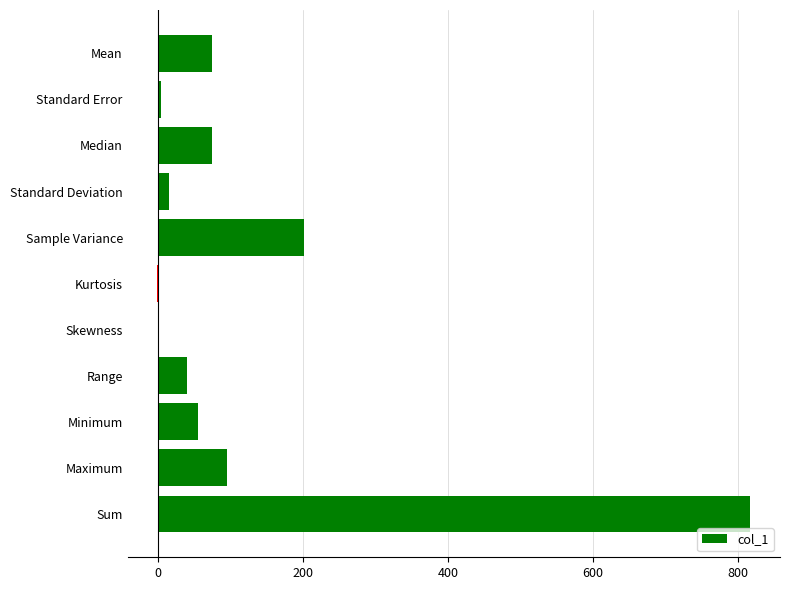

Between Sample Variance and Maximum, which is larger?

Sample Variance